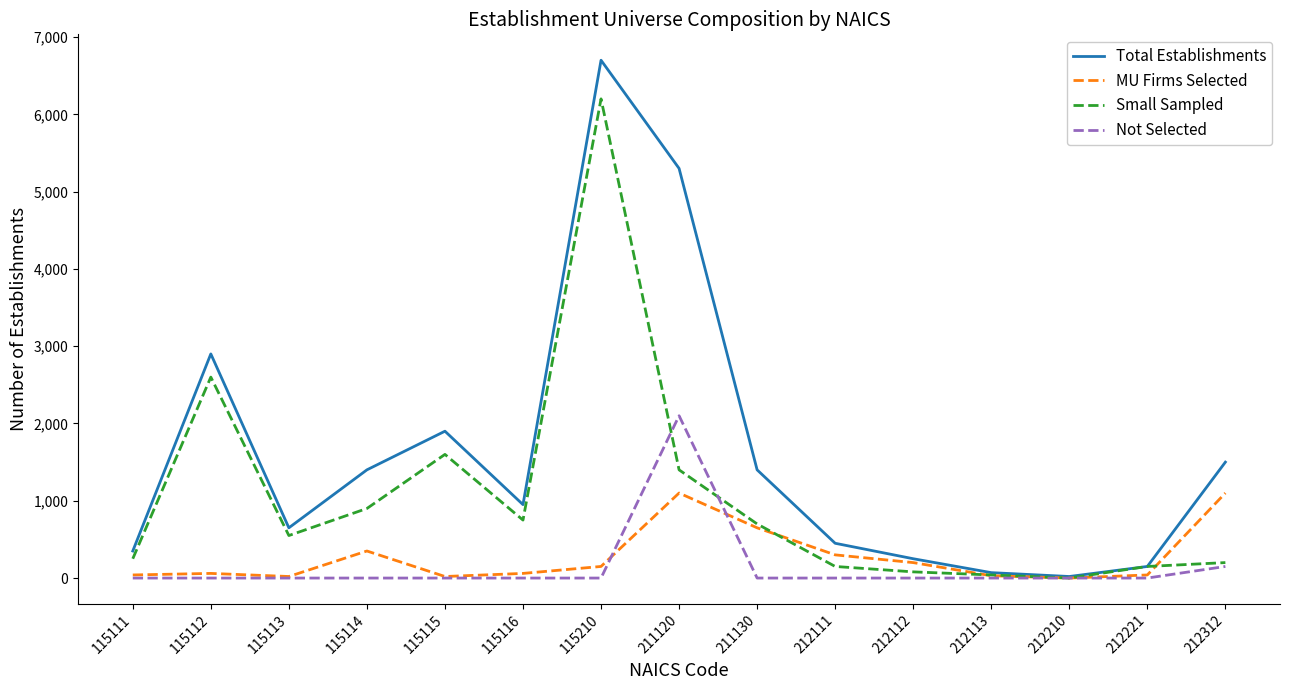

What are all the series names shown in the legend?

Total Establishments, MU Firms Selected, Small Sampled, Not Selected